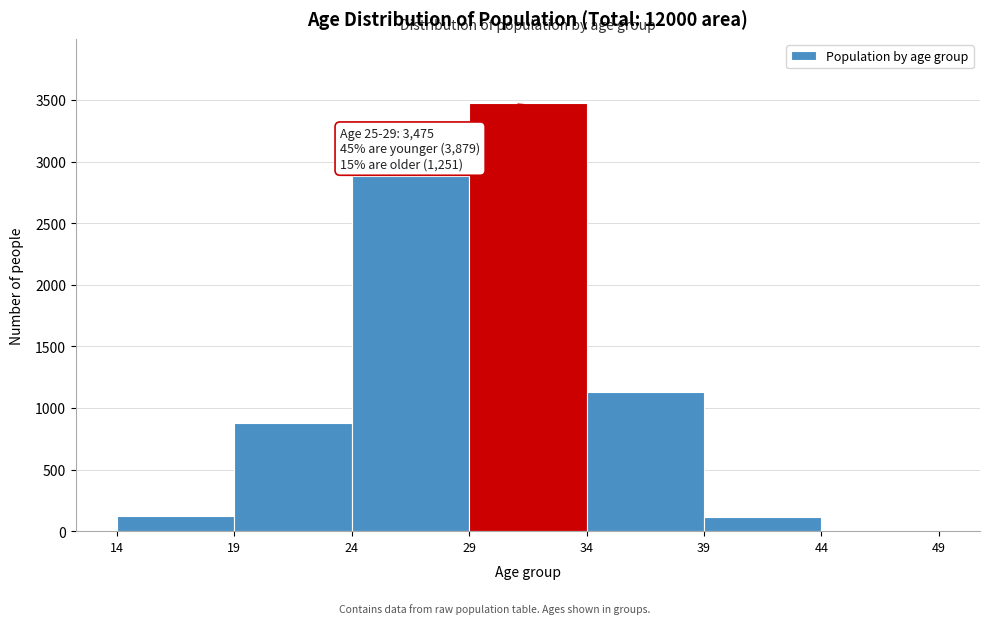

Over which range of the x-axis is the bar tallest?

29 to 34